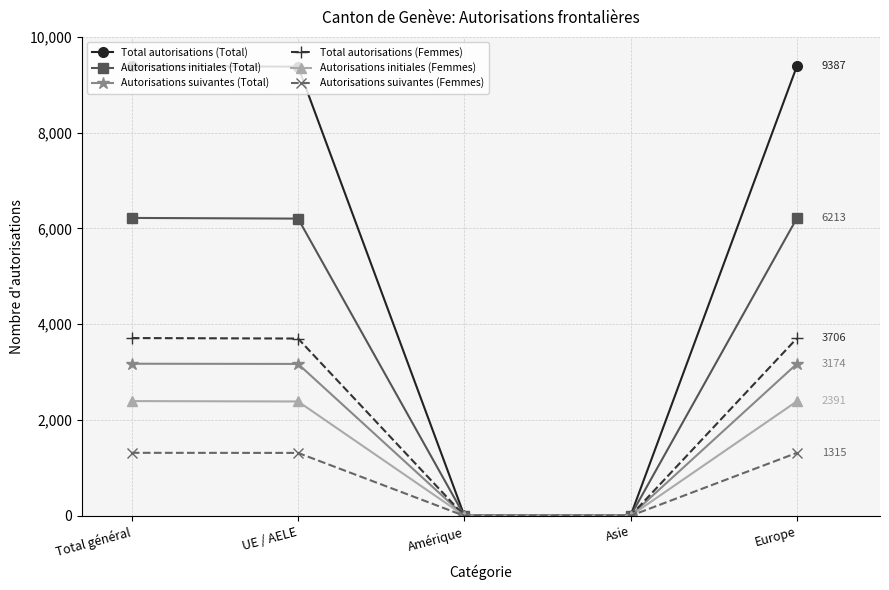

What is the difference between the second highest and minimum values in the Autorisations suivantes (Femmes) series?

1315